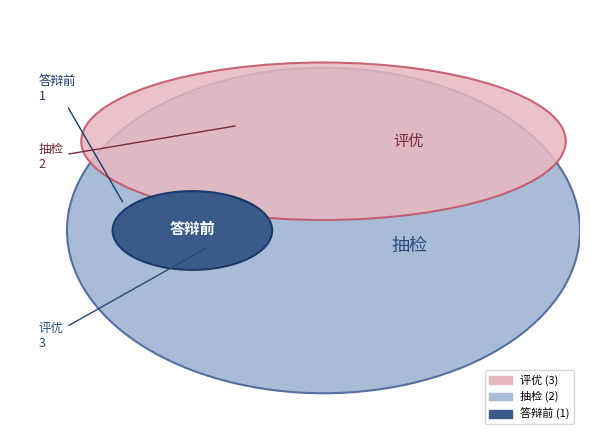

What percentage is the 抽检 slice, to the nearest percent?

33%